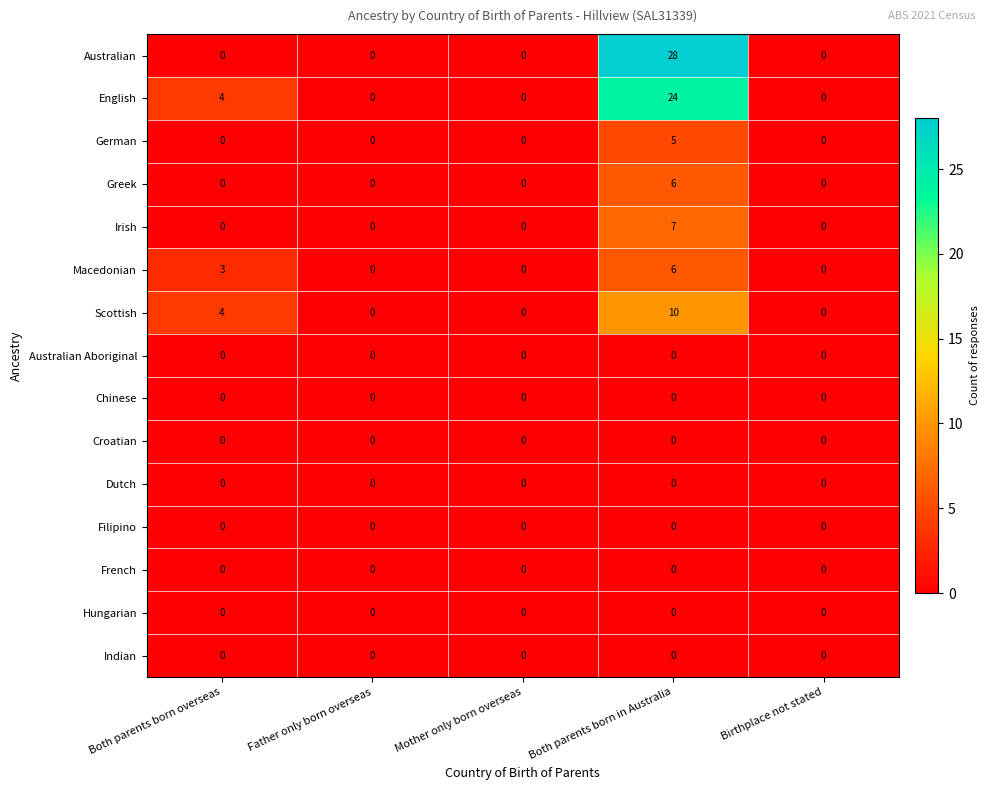

Which series has the widest spread of values?

Australian